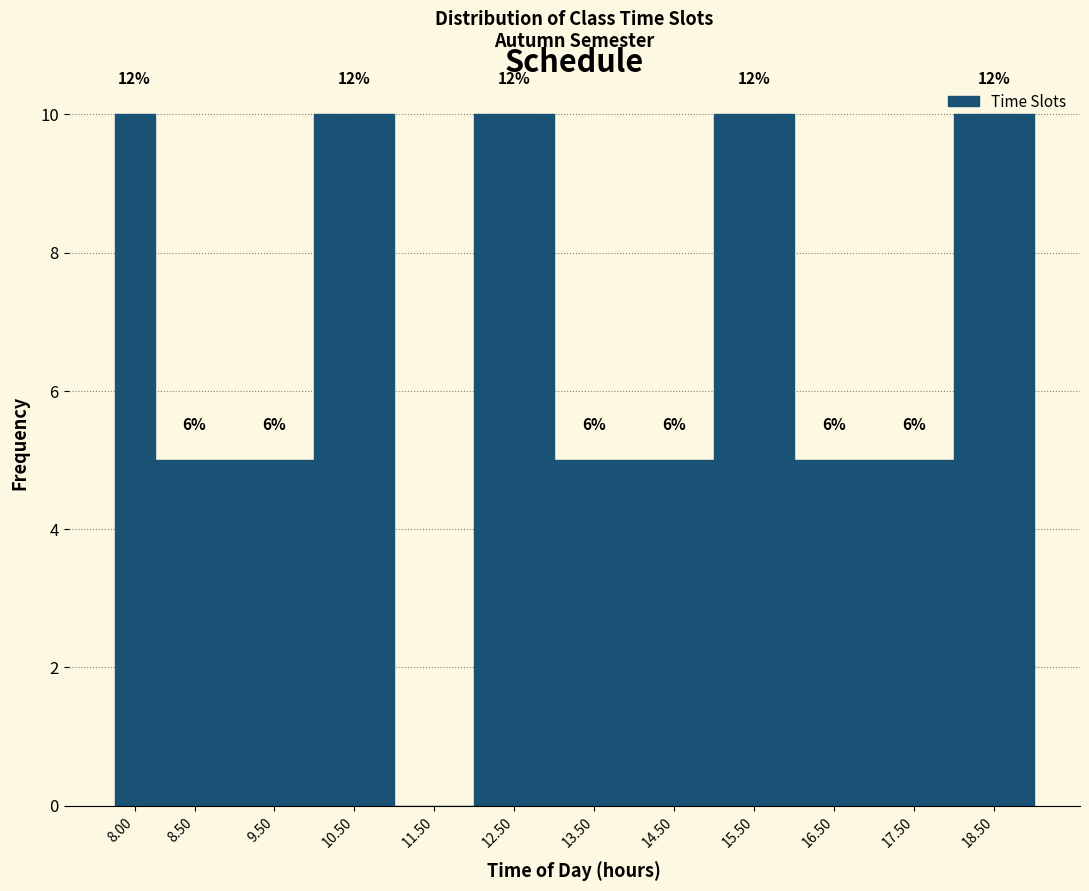

Are the bars horizontal?

No